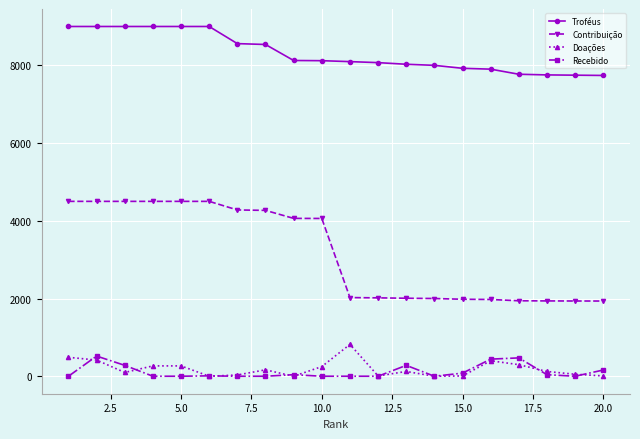

List the series in order of their peak value, lowest first.

Recebido, Doações, Contribuição, Troféus